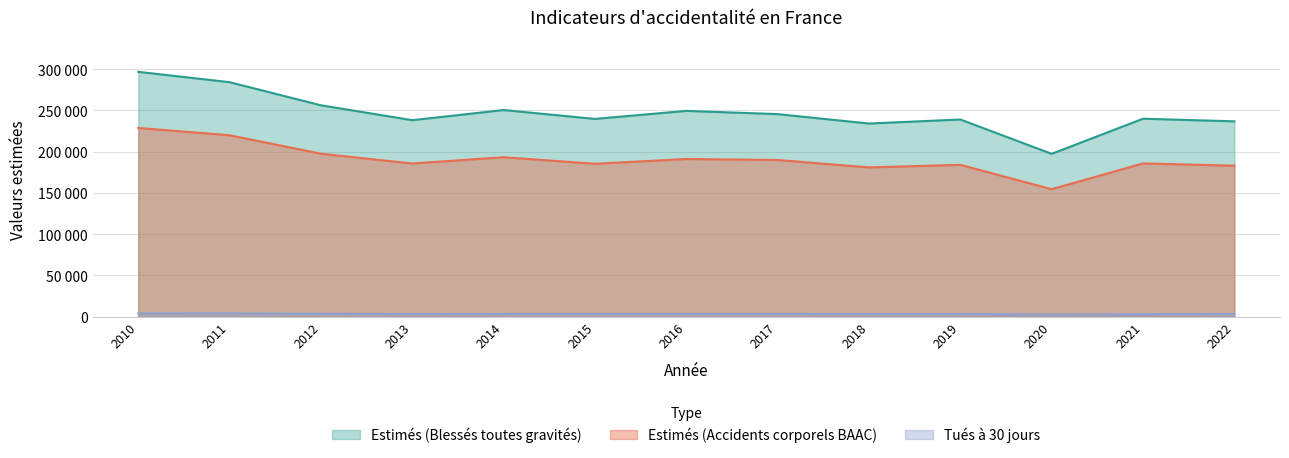

Where is the first local minimum for Estimés (Blessés toutes gravités)?

2013